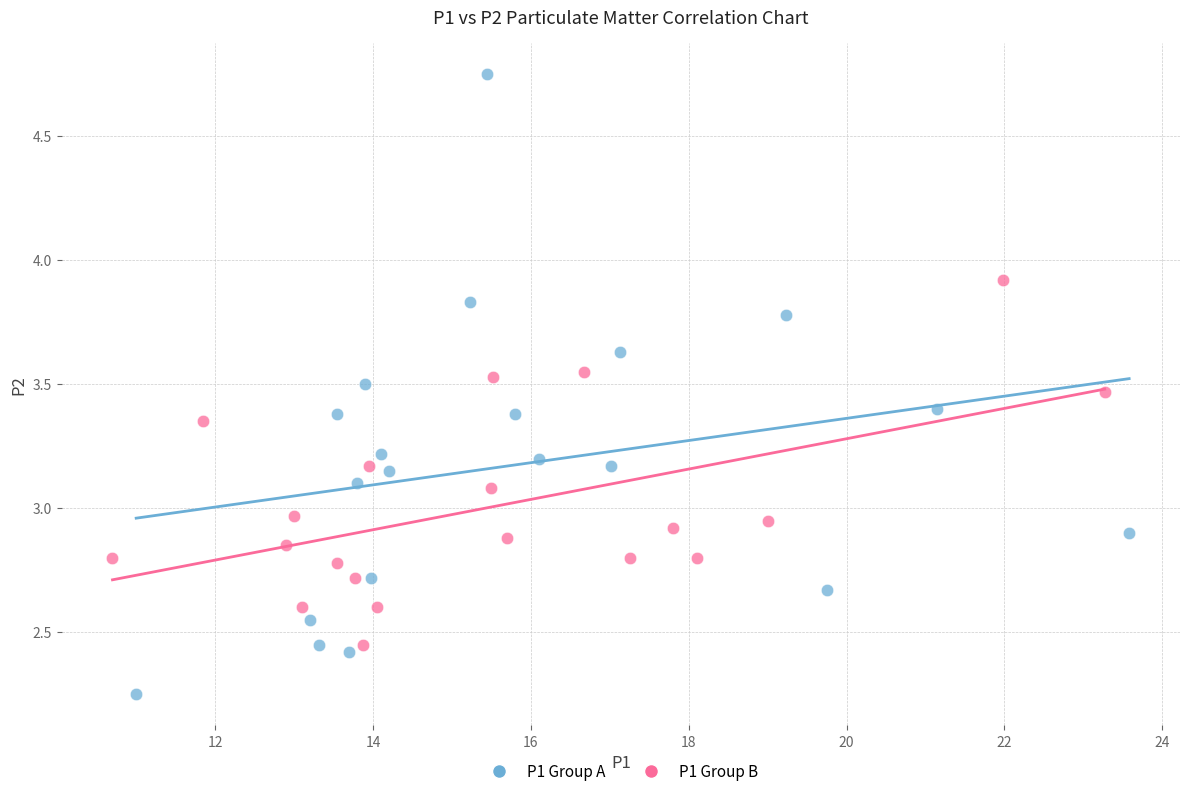

Which series has the largest Y range (max minus min)?

P1 Group A